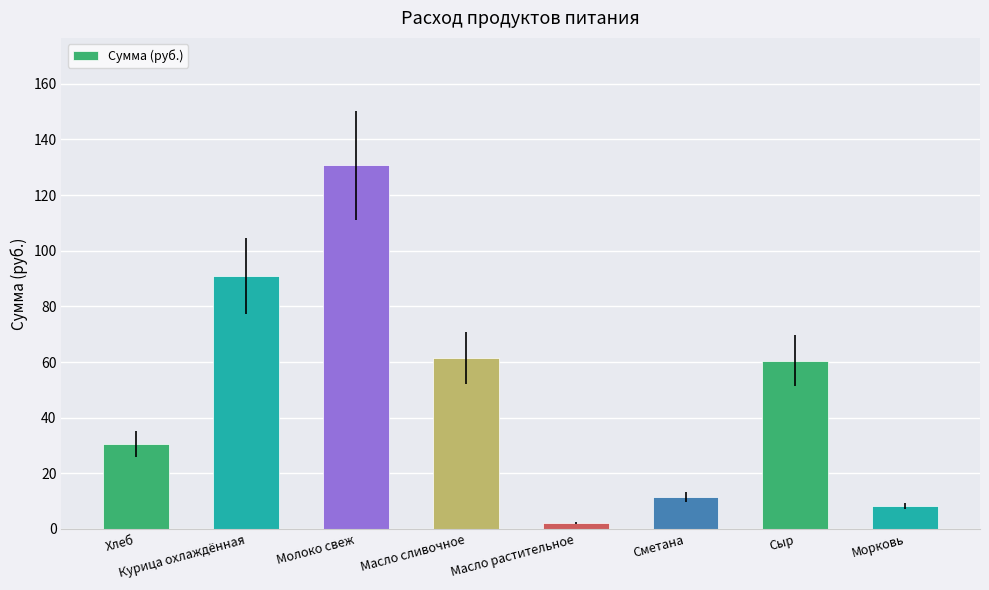

How many categories are shown in the chart?

8